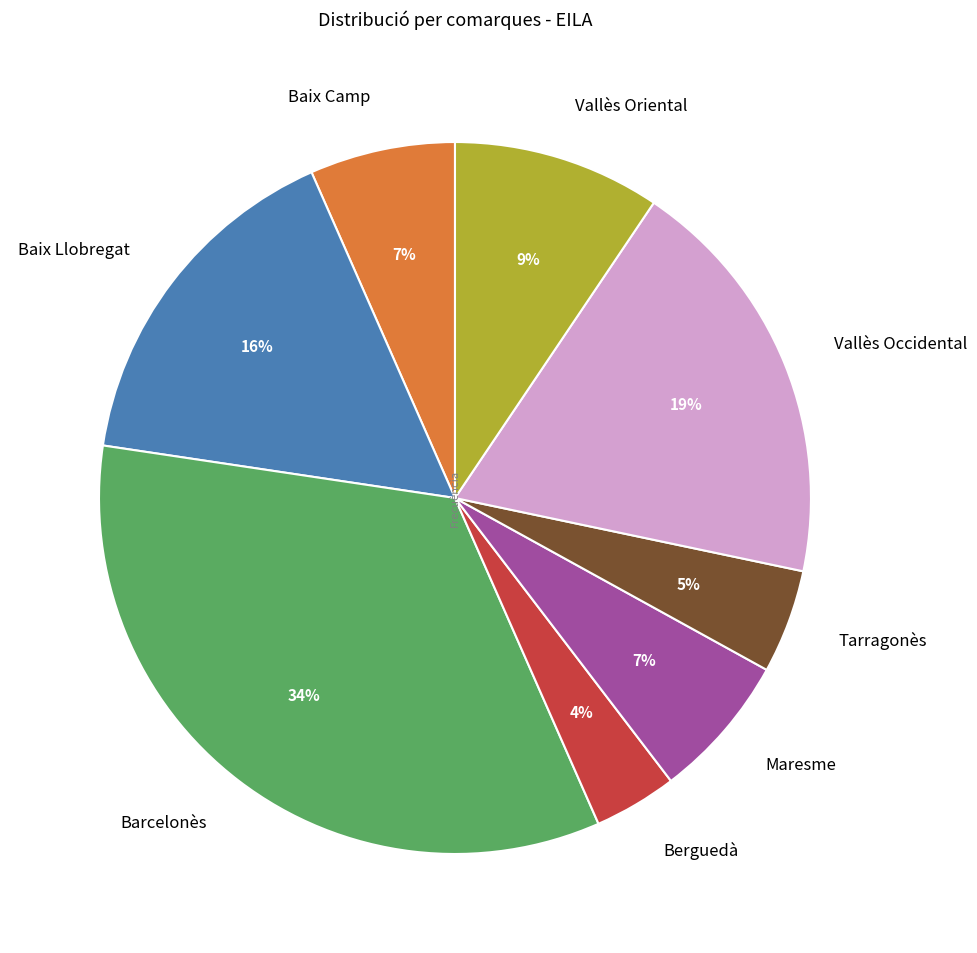

To the nearest percent, what is the difference between the largest and smallest slice percentages?

30%